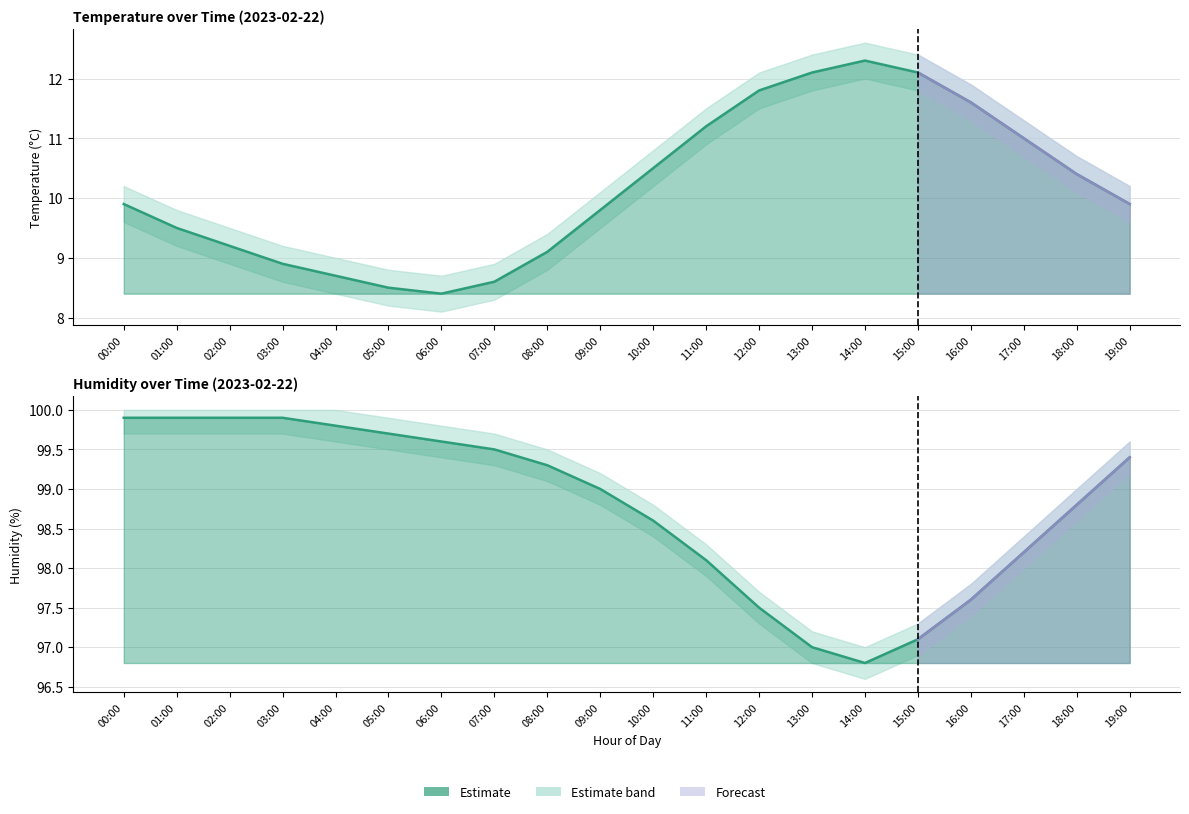

Which series has the largest total across all categories?

humidity